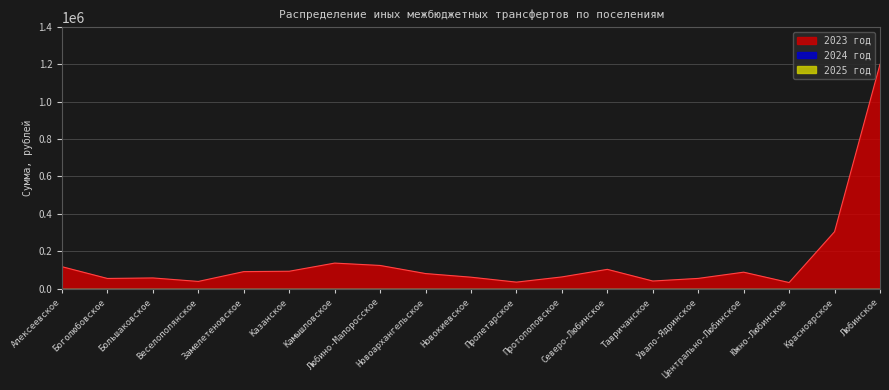

True or false: 2025 год has more than 0 points higher than both neighbors.

False